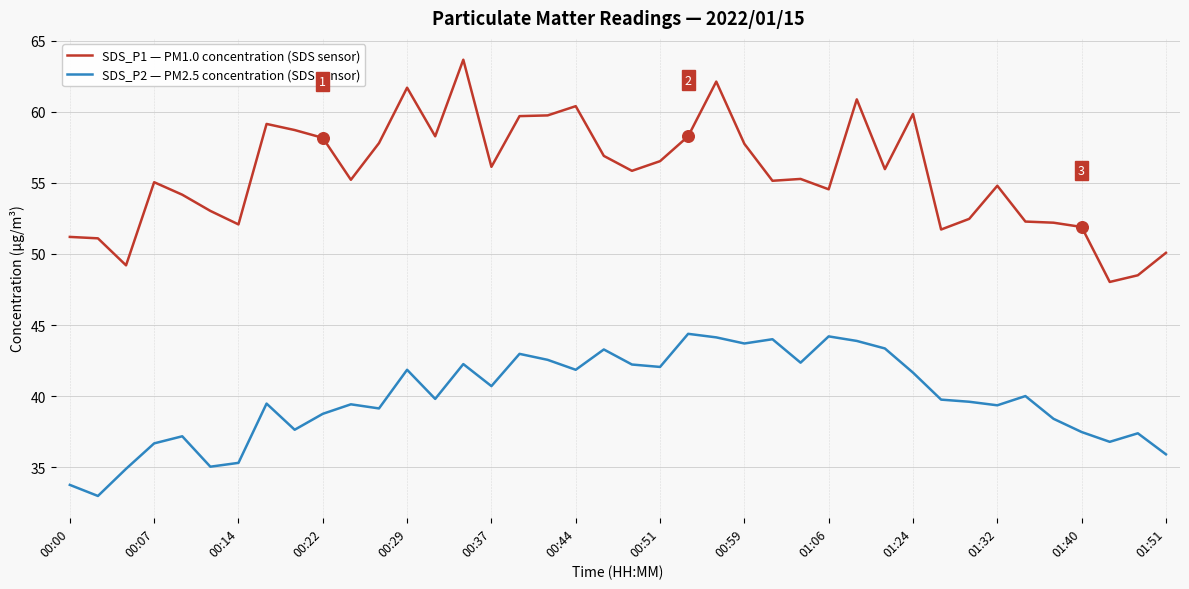

Which series has the largest total across all categories?

SDS_P1 — PM1.0 concentration (SDS sensor)